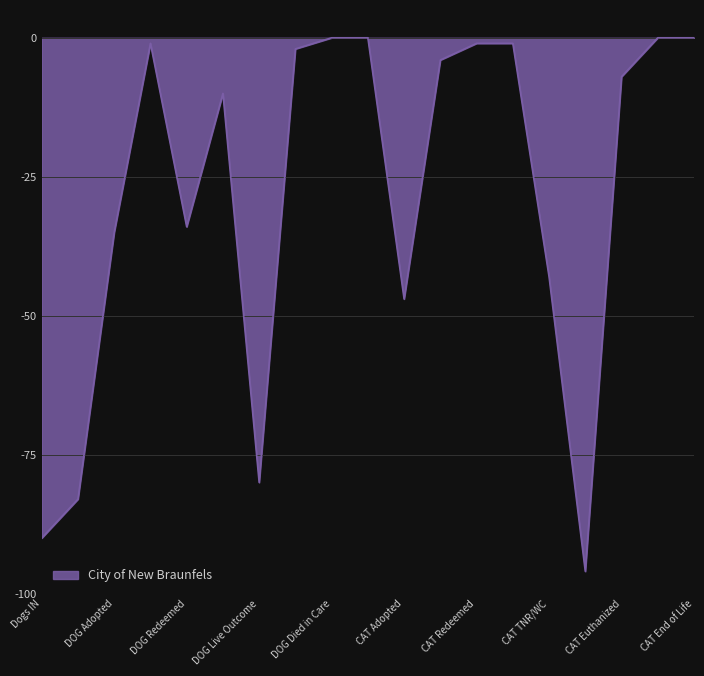

What is the minimum value shown in the chart?

-96